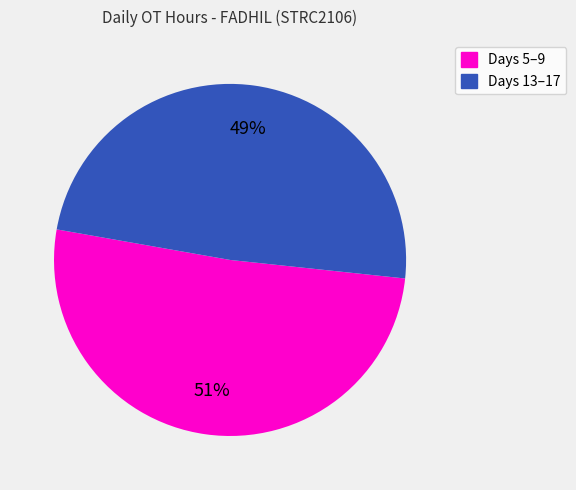

Is there a majority slice in this chart?

Yes